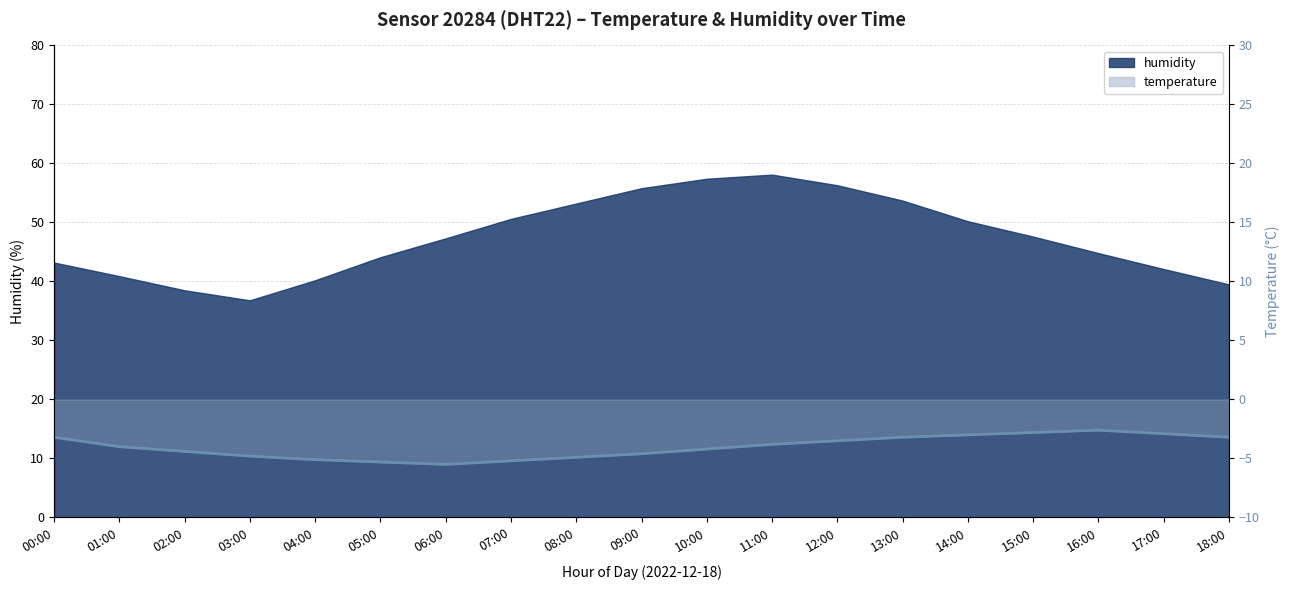

Where is the data nearest to the value -4?

01:00